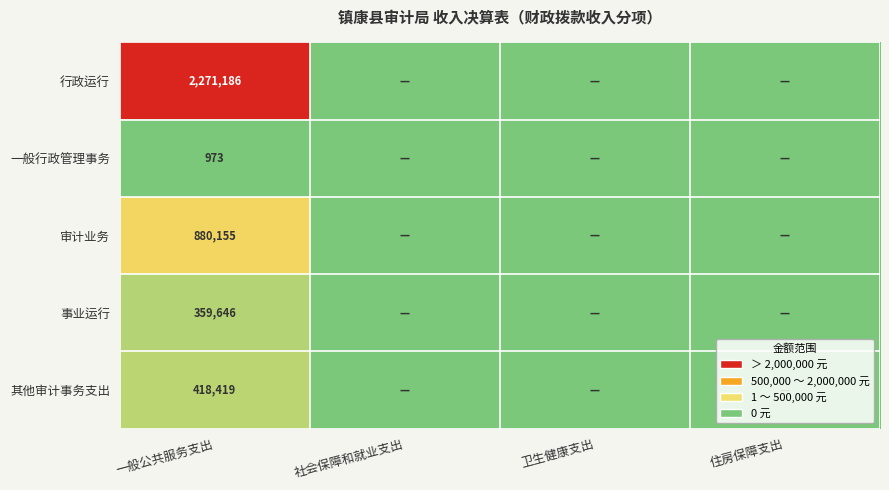

Which has a higher value, 社会保障和就业支出 or 卫生健康支出?

社会保障和就业支出